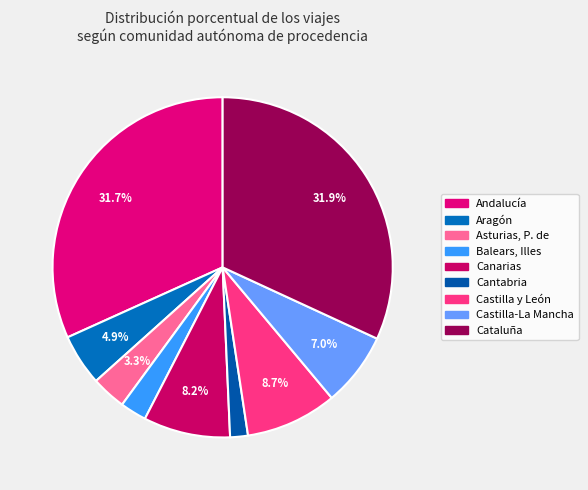

To the nearest percent, what percentage of the pie is Castilla y León?

9%